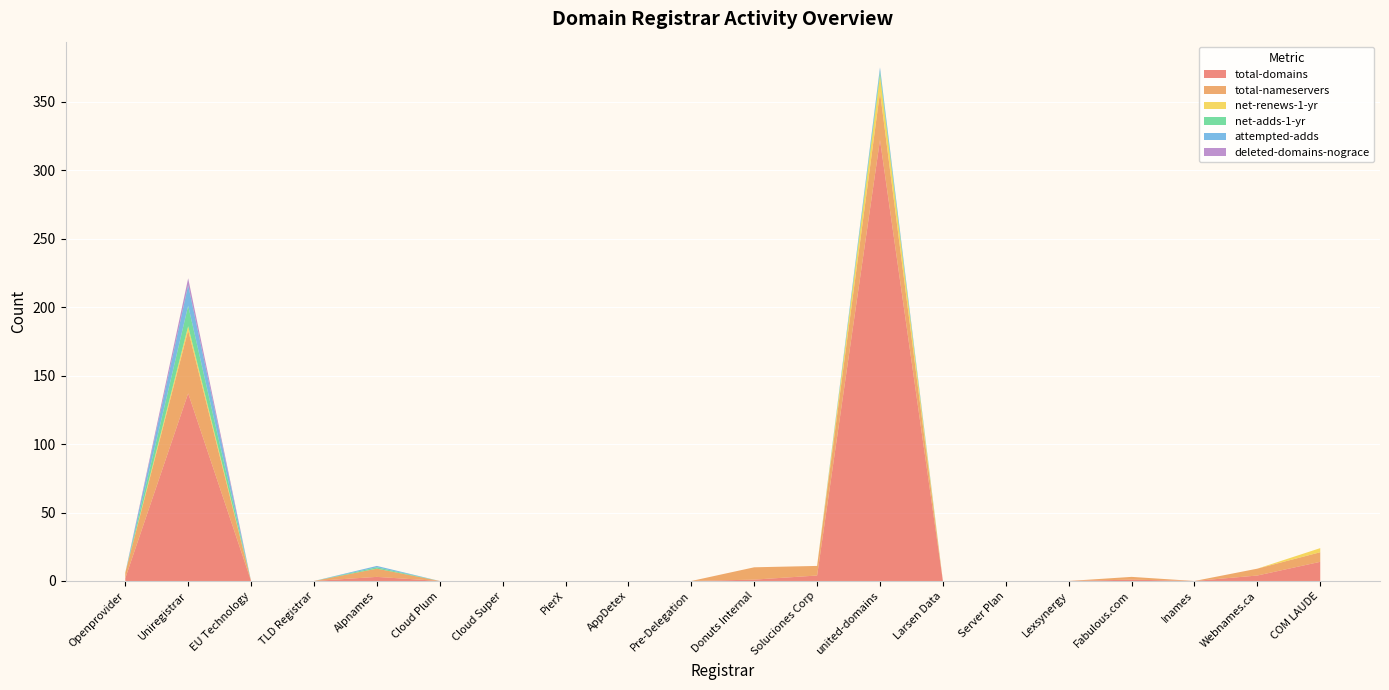

Reading left to right, transcribe all the data shown in this chart.

total-domains: Openprovider=2	Uniregistrar=137	EU Technology=0	TLD Registrar=0	Alpnames=3	Cloud Plum=0	Cloud Super=0	PierX=0	AppDetex=0	Pre-Delegation=0	Donuts Internal=1	Soluciones Corp=4	united-domains=322	Larsen Data=0	Server Plan=0	Lexsynergy=0	Fabulous.com=1	Inames=0	Webnames.ca=4	COM LAUDE=14
total-nameservers: Openprovider=4	Uniregistrar=46	EU Technology=0	TLD Registrar=0	Alpnames=6	Cloud Plum=0	Cloud Super=0	PierX=0	AppDetex=0	Pre-Delegation=0	Donuts Internal=9	Soluciones Corp=7	united-domains=35	Larsen Data=0	Server Plan=0	Lexsynergy=0	Fabulous.com=2	Inames=0	Webnames.ca=5	COM LAUDE=7
net-renews-1-yr: Openprovider=0	Uniregistrar=3	EU Technology=0	TLD Registrar=0	Alpnames=0	Cloud Plum=0	Cloud Super=0	PierX=0	AppDetex=0	Pre-Delegation=0	Donuts Internal=0	Soluciones Corp=0	united-domains=12	Larsen Data=0	Server Plan=0	Lexsynergy=0	Fabulous.com=0	Inames=0	Webnames.ca=0	COM LAUDE=3
net-adds-1-yr: Openprovider=0	Uniregistrar=15	EU Technology=0	TLD Registrar=0	Alpnames=1	Cloud Plum=0	Cloud Super=0	PierX=0	AppDetex=0	Pre-Delegation=0	Donuts Internal=0	Soluciones Corp=0	united-domains=3	Larsen Data=0	Server Plan=0	Lexsynergy=0	Fabulous.com=0	Inames=0	Webnames.ca=0	COM LAUDE=0
attempted-adds: Openprovider=0	Uniregistrar=15	EU Technology=0	TLD Registrar=0	Alpnames=1	Cloud Plum=0	Cloud Super=0	PierX=0	AppDetex=0	Pre-Delegation=0	Donuts Internal=0	Soluciones Corp=0	united-domains=3	Larsen Data=0	Server Plan=0	Lexsynergy=0	Fabulous.com=0	Inames=0	Webnames.ca=0	COM LAUDE=0
deleted-domains-nograce: Openprovider=0	Uniregistrar=5	EU Technology=0	TLD Registrar=0	Alpnames=0	Cloud Plum=0	Cloud Super=0	PierX=0	AppDetex=0	Pre-Delegation=0	Donuts Internal=0	Soluciones Corp=0	united-domains=0	Larsen Data=0	Server Plan=0	Lexsynergy=0	Fabulous.com=0	Inames=0	Webnames.ca=0	COM LAUDE=0